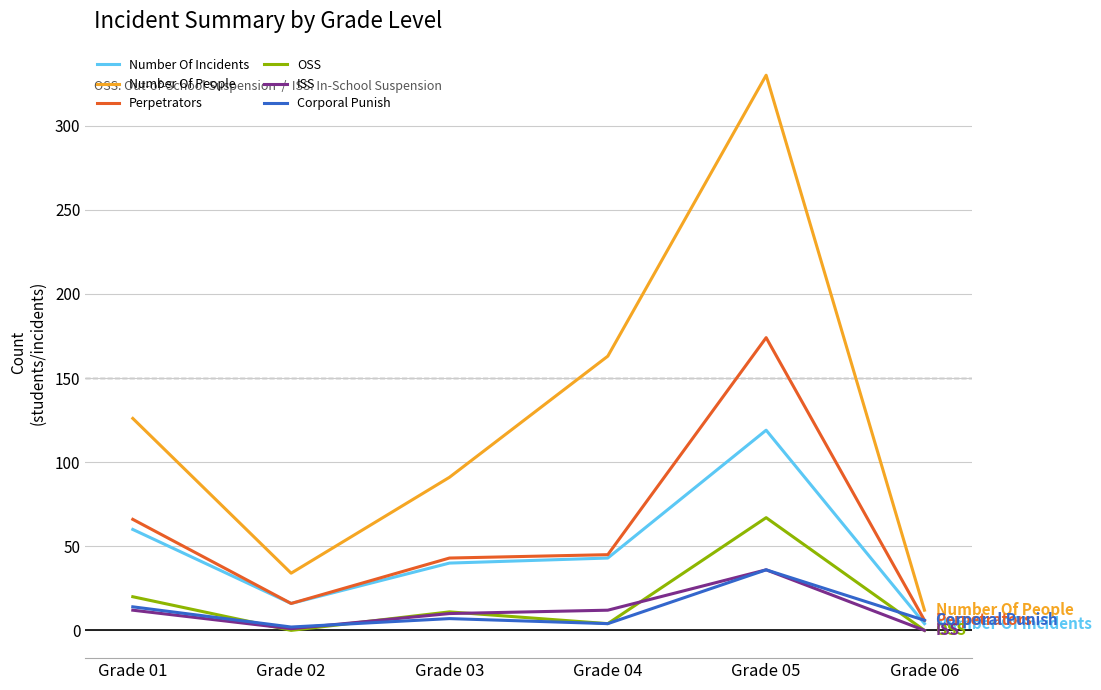

At which label does OSS reach its peak?

Grade 05